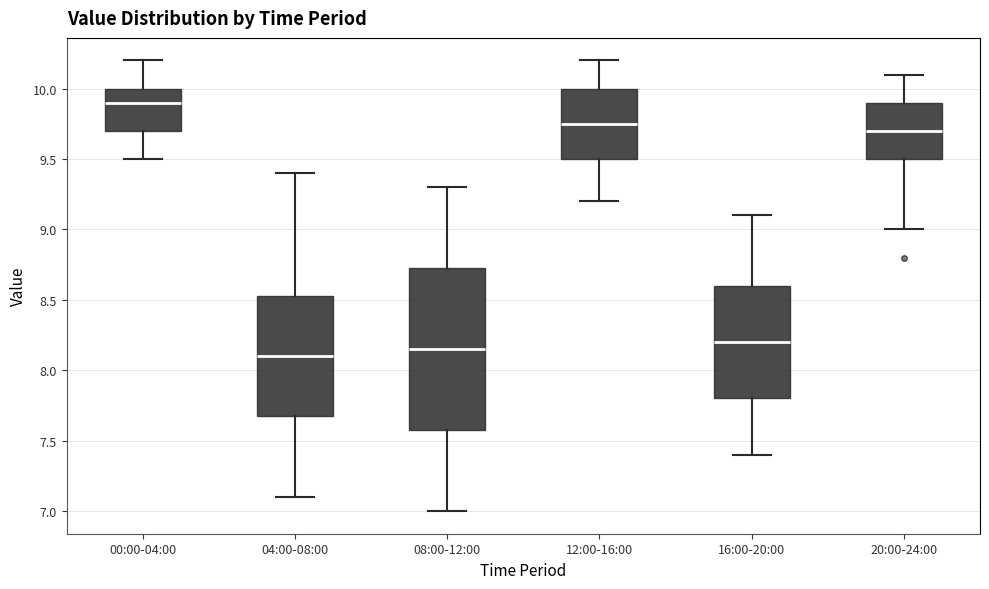

Reading left to right, read every box against the y-axis: the position of its median line, the range the box covers, and the ends of its whiskers. The values are not printed on the chart, so give them approximately, as read against the axis.

00:00-04:00: median 9.90, box 9.70 to 10.00, whiskers 9.50 to 10.20
04:00-08:00: median 8.10, box 7.70 to 8.55, whiskers 7.10 to 9.40
08:00-12:00: median 8.15, box 7.60 to 8.75, whiskers 7.00 to 9.30
12:00-16:00: median 9.75, box 9.50 to 10.00, whiskers 9.20 to 10.20
16:00-20:00: median 8.20, box 7.80 to 8.60, whiskers 7.40 to 9.10
20:00-24:00: median 9.70, box 9.50 to 9.90, whiskers 9.00 to 10.10